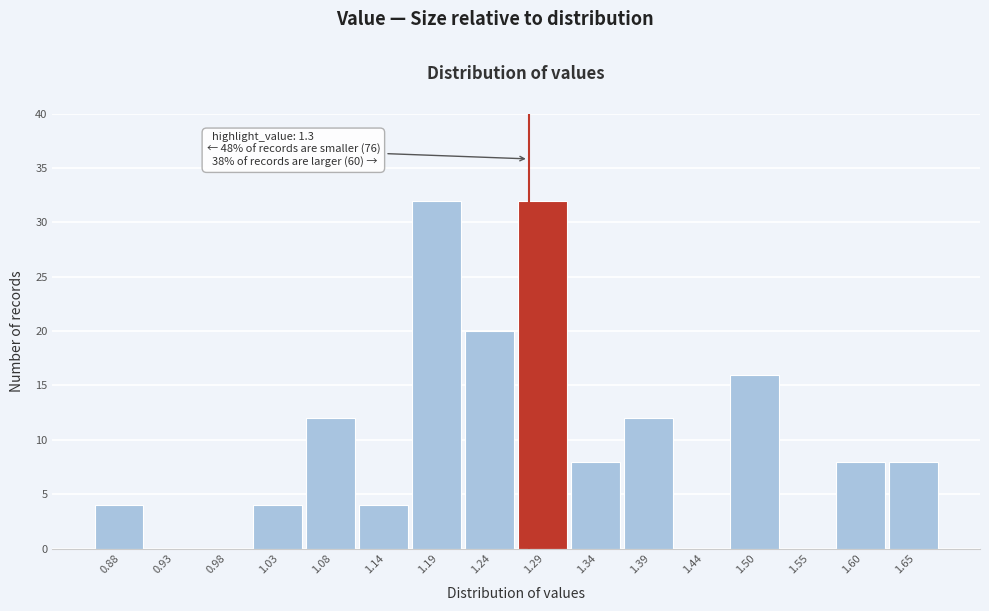

Reading left to right, extract all data points from this chart.

0.88=4	0.93=0	0.98=0	1.03=4	1.08=12	1.14=4	1.19=32	1.24=20	1.29=32	1.34=8	1.39=12	1.44=0	1.50=16	1.55=0	1.60=8	1.65=8